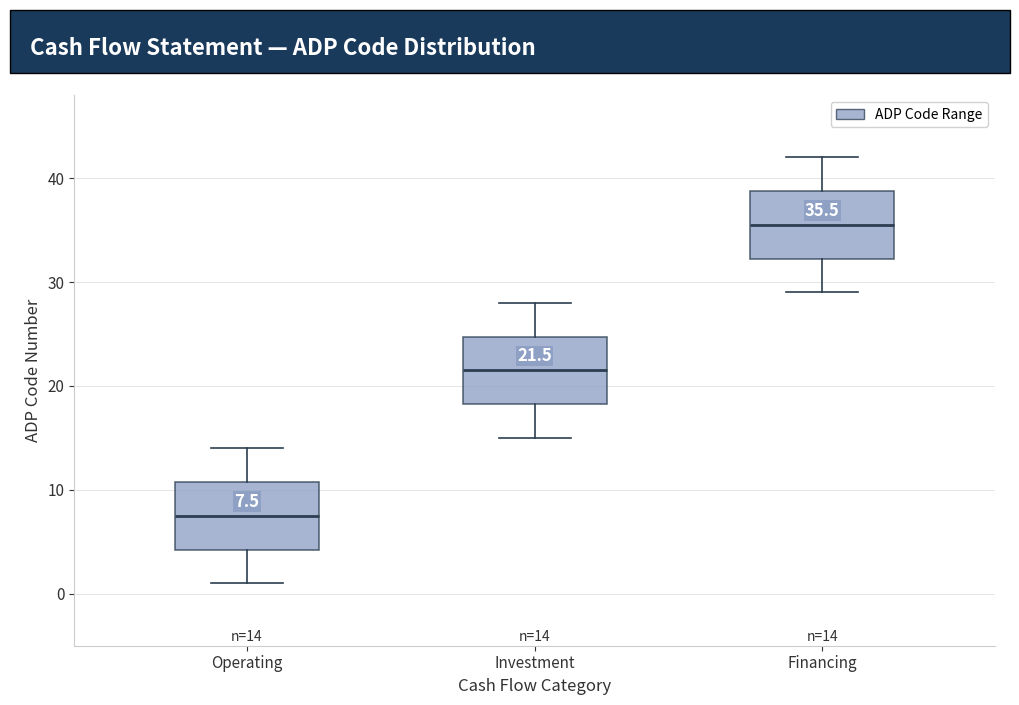

Which box has the lowest median line?

Operating